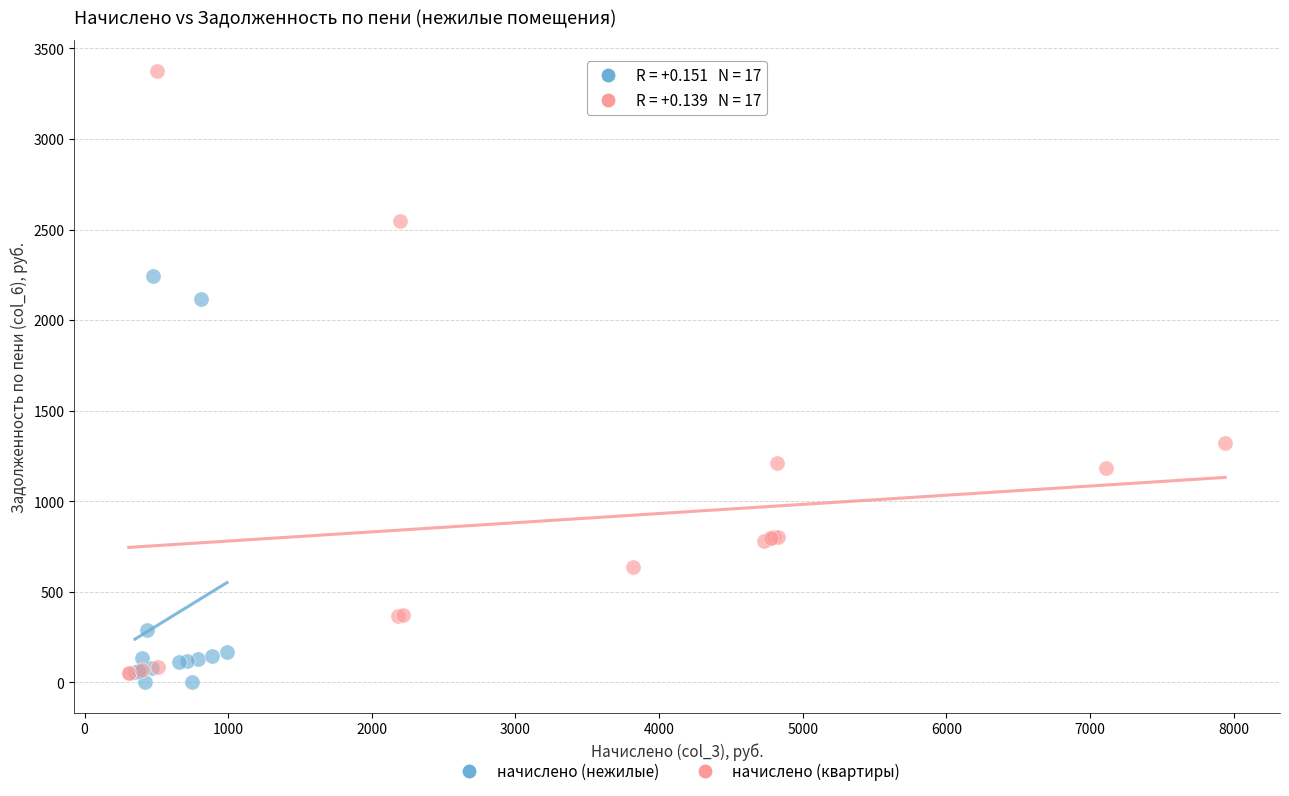

Which series has the largest Y range (max minus min)?

начислено (квартиры)